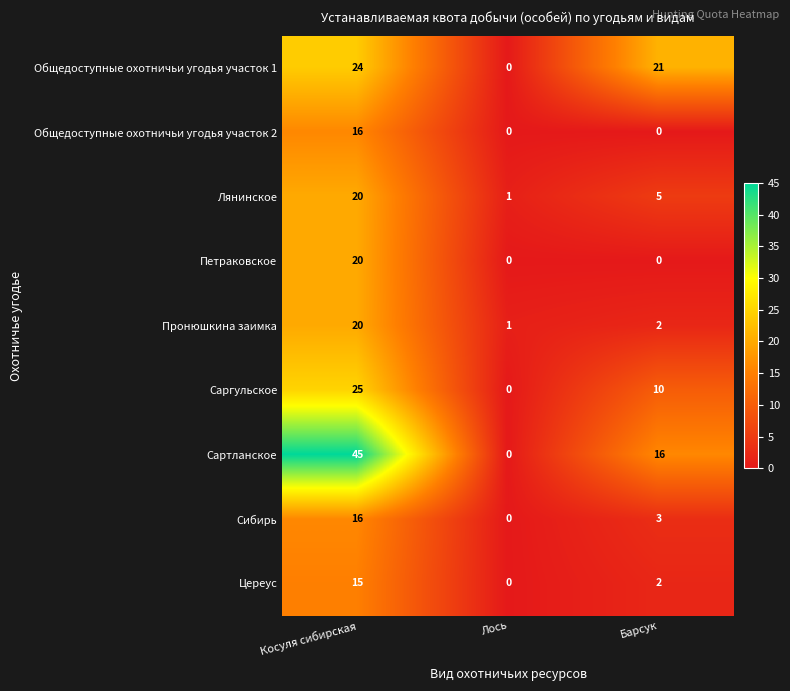

The value of Общедоступные охотничьи угодья участок 1 at Барсук is 21. True or false?

True